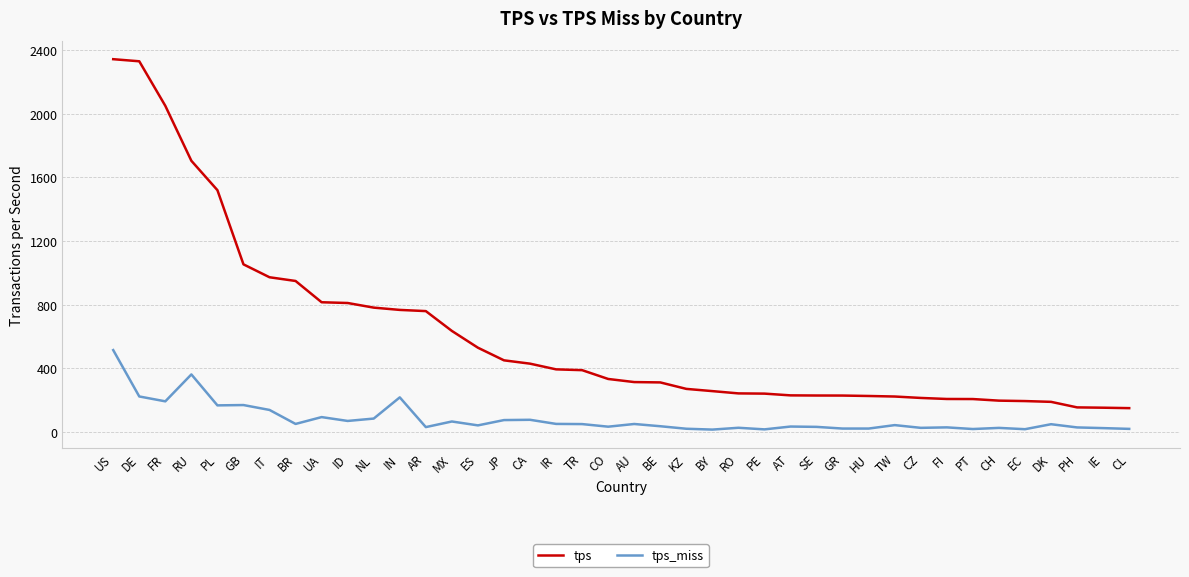

Does the chart have visible grid lines?

Yes